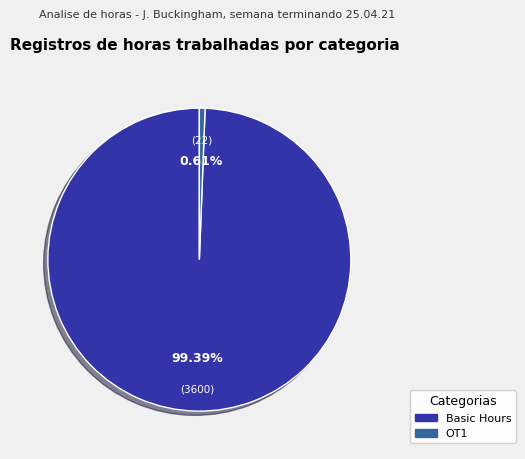

Does any single category account for the majority?

Yes